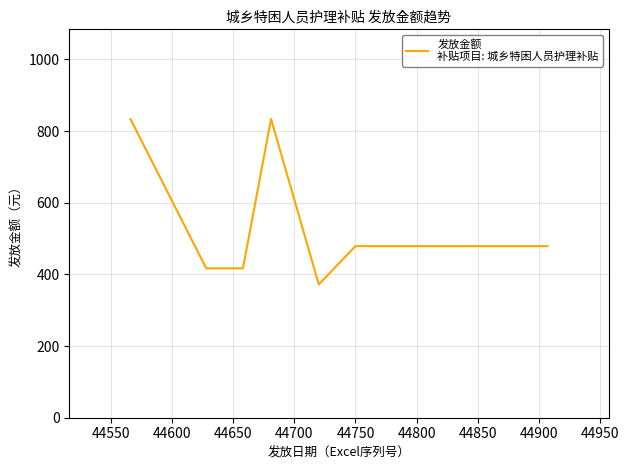

What is the greatest value displayed?

834